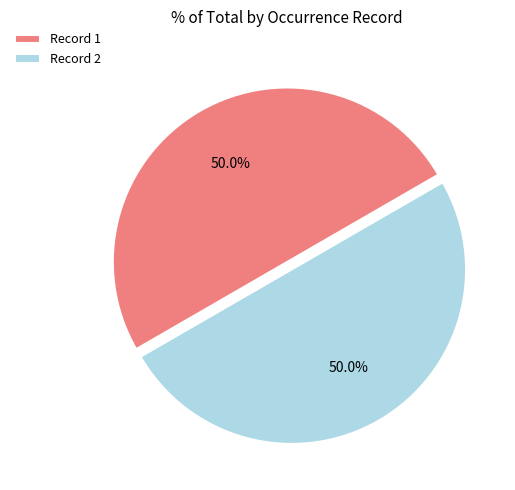

What percentage do Record 1 and Record 2 together represent?

100.0%